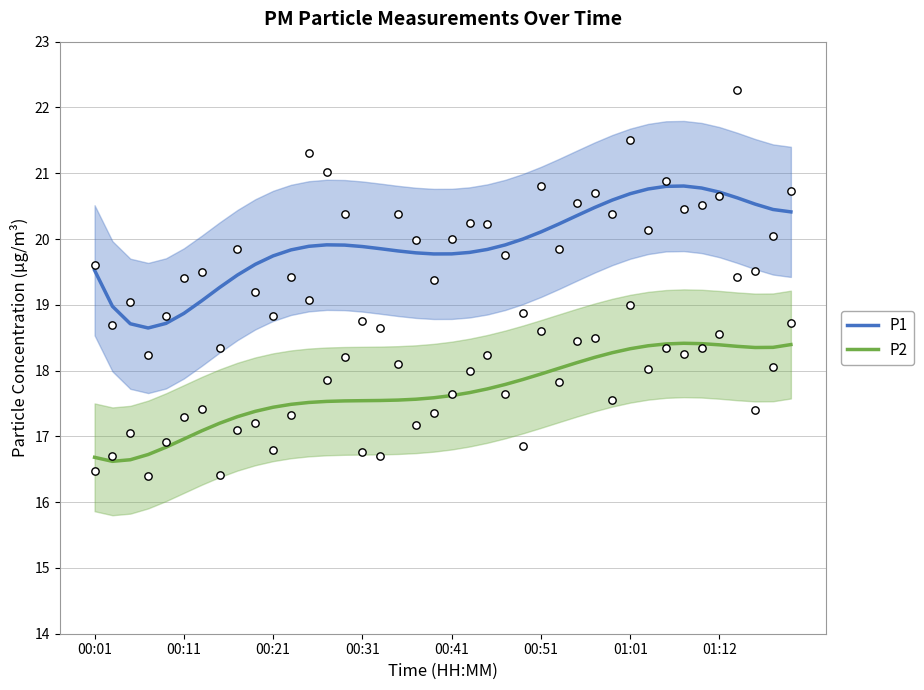

At how many categories does at least one series exceed 19?

35